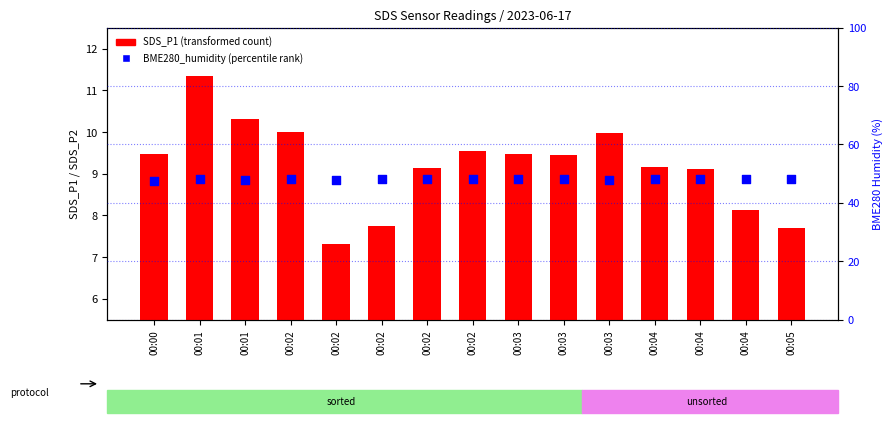

What is the total value across all series at 00:03?

57.7